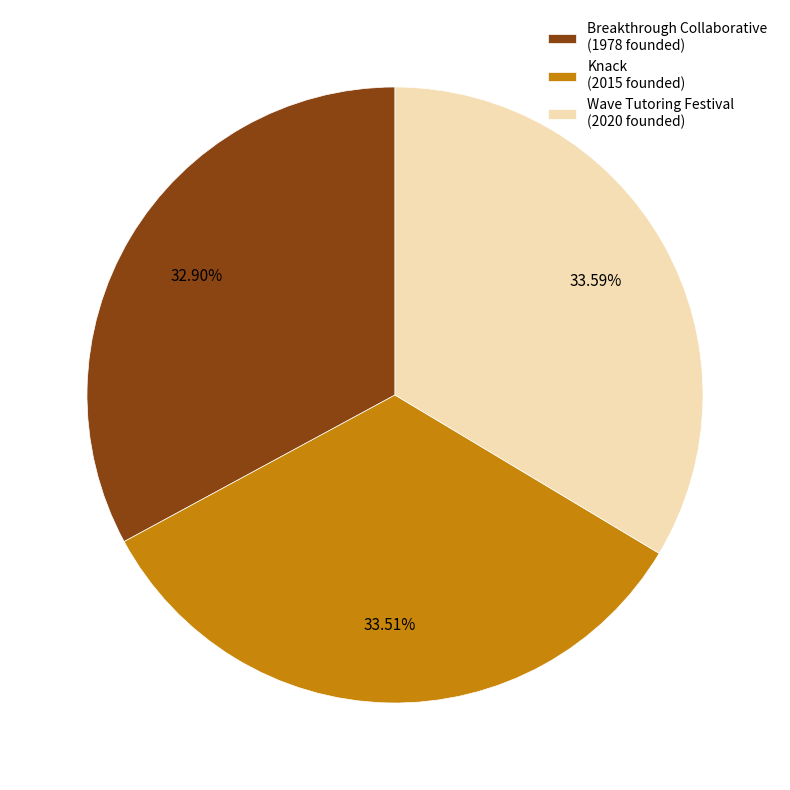

Does any single category account for the majority?

No